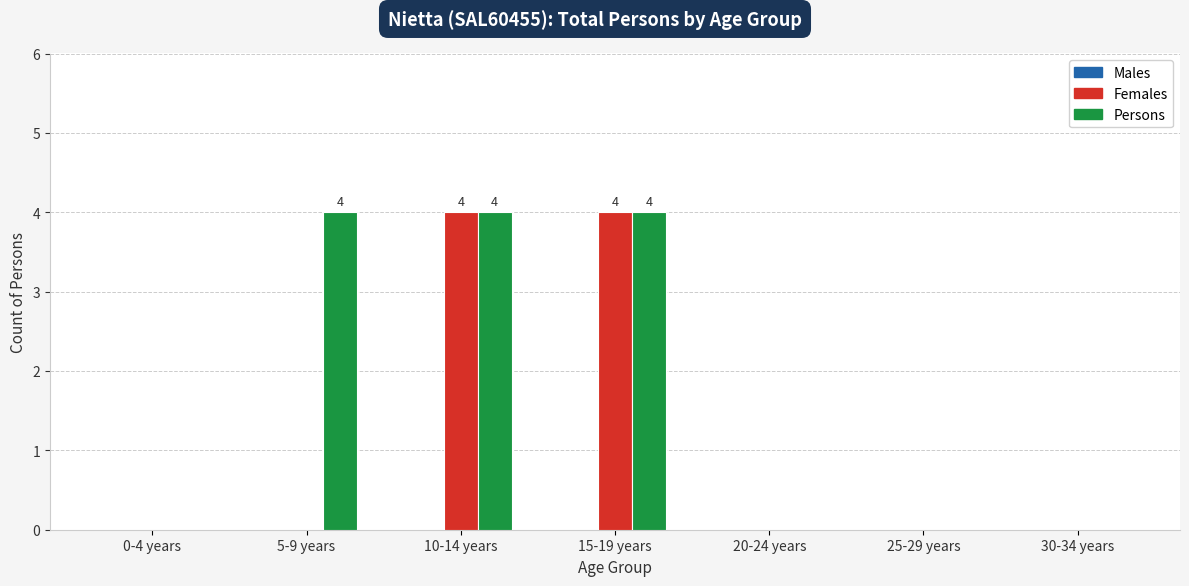

What is the total value across all series at 10-14 years?

8